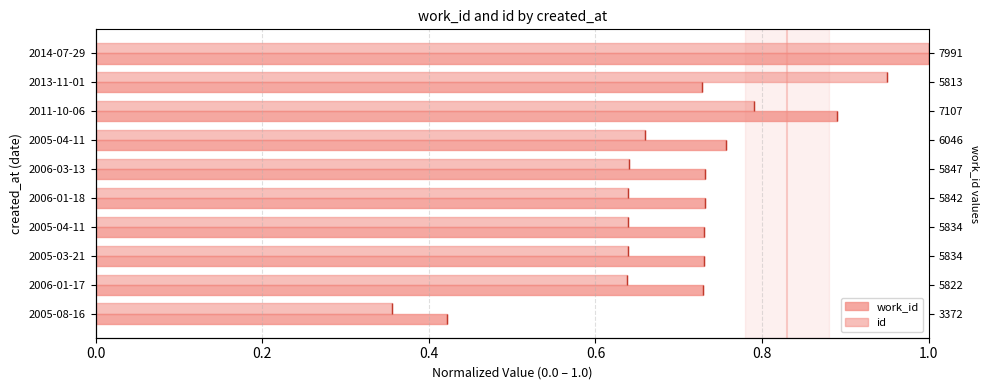

Rank the series at 2011-10-06 from lowest to highest value.

id, work_id